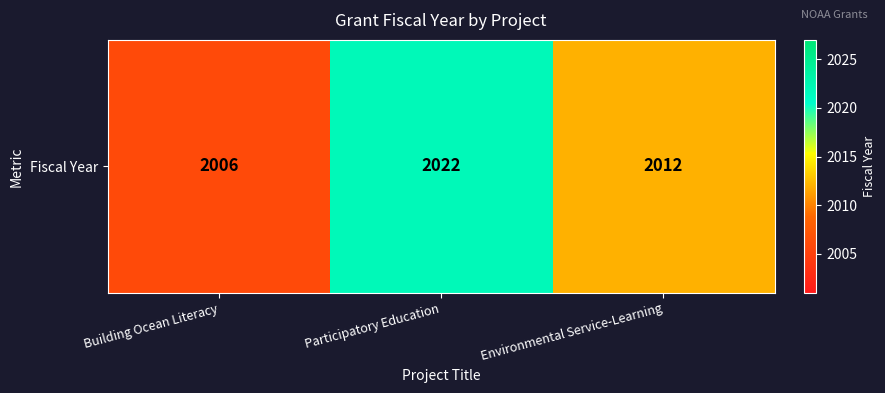

Reading right to left, list all the values displayed in this chart.

Environmental Service-Learning=2012	Participatory Education=2022	Building Ocean Literacy=2006